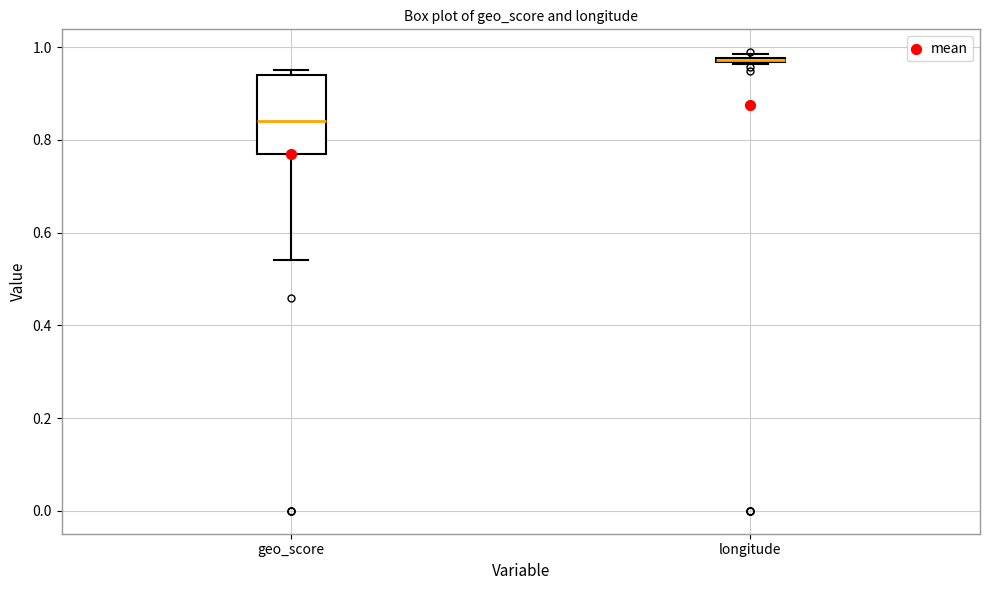

Where is the upper edge of the box for longitude on the y-axis? The values are not printed on the chart, so give them approximately, as read against the axis.

0.98